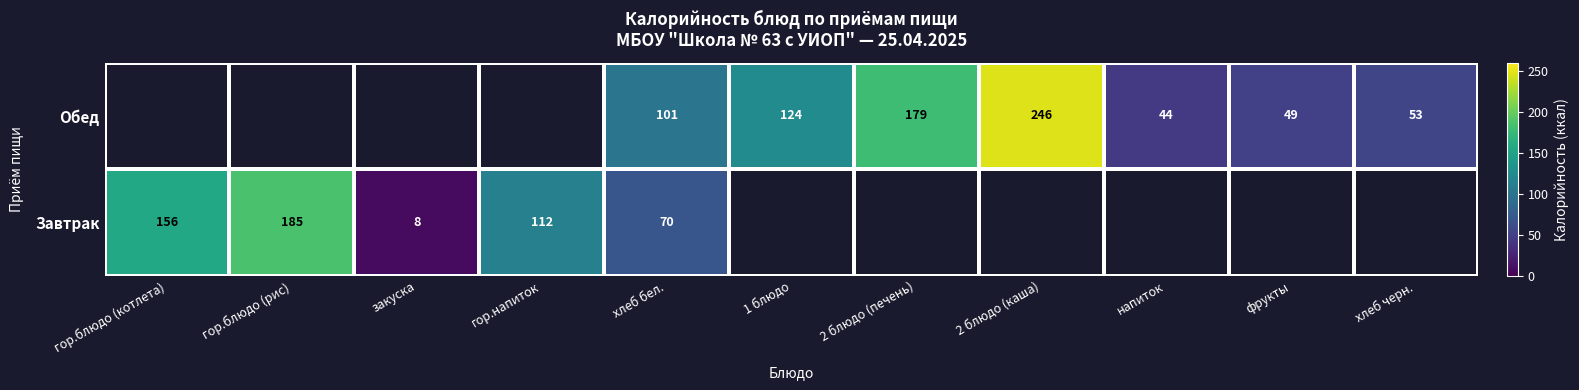

True or false: Обед has a value of 179 at 2 блюдо (печень).

True